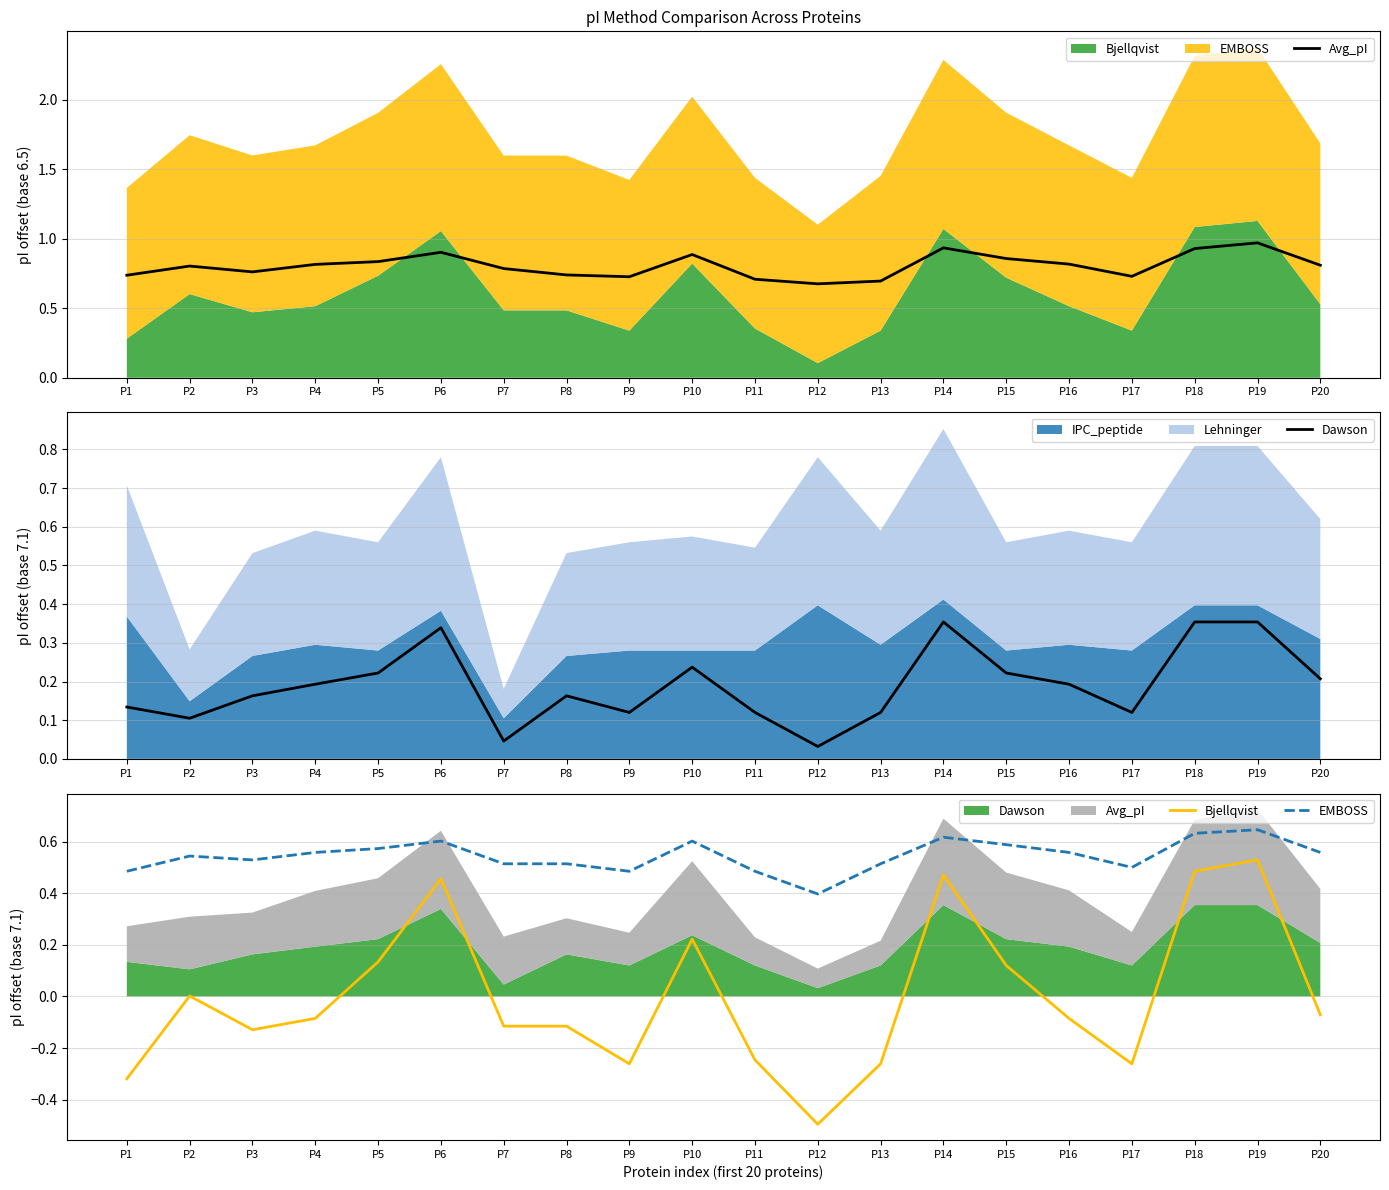

Which label corresponds to the largest value in the chart?

P19